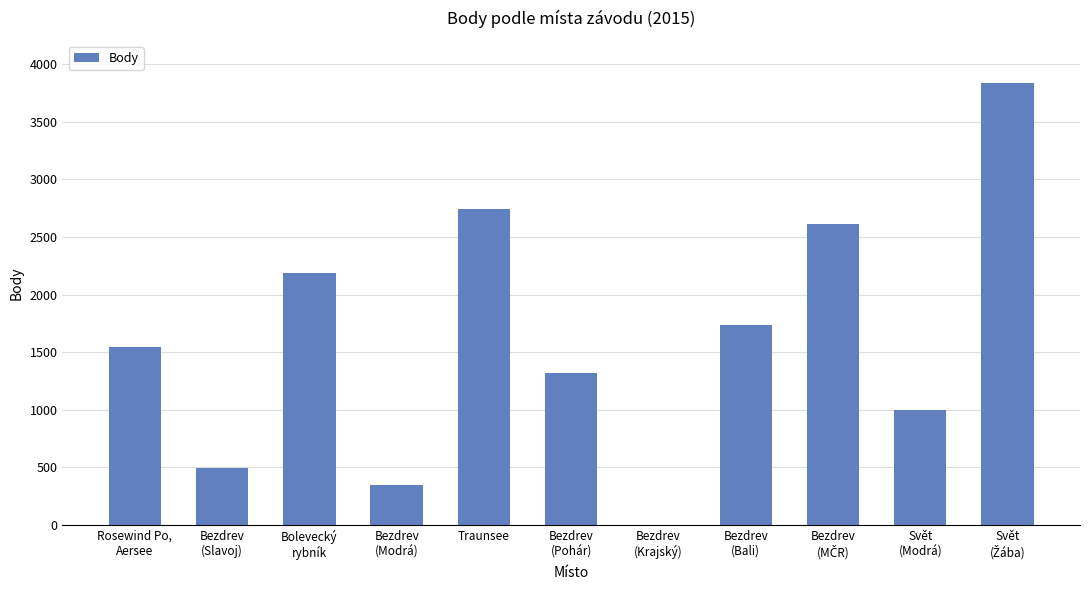

Does the chart contain stacked bars?

No